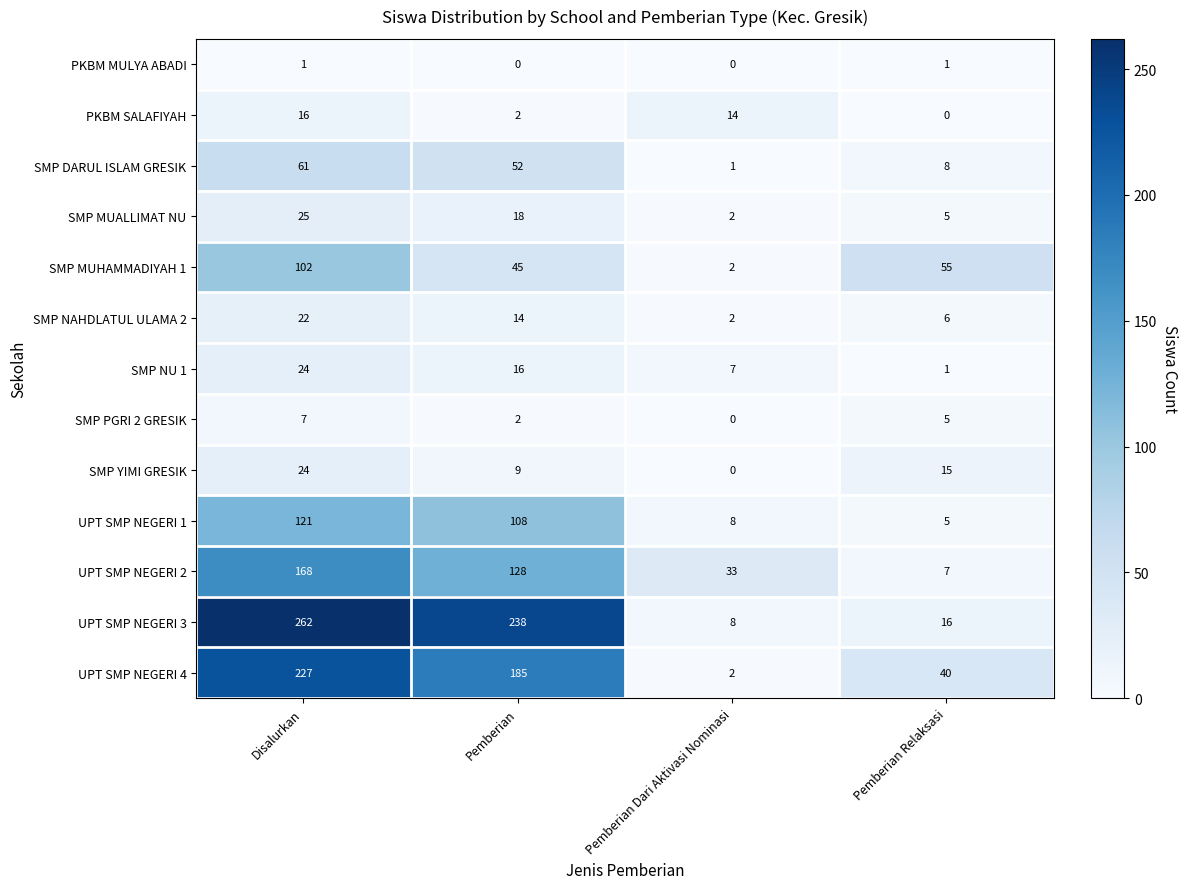

What is the spread (max minus min) of values at Disalurkan?

261